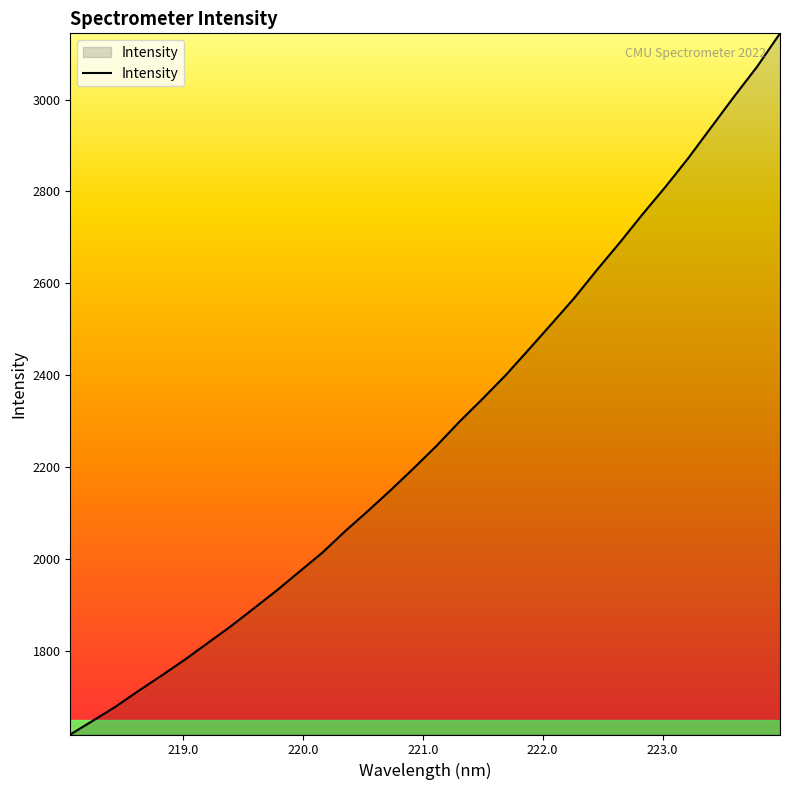

What is the difference between the maximum and minimum values?

1525.8